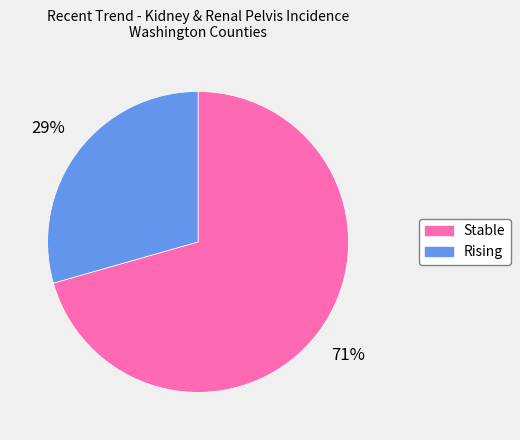

Is there a majority slice in this chart?

Yes